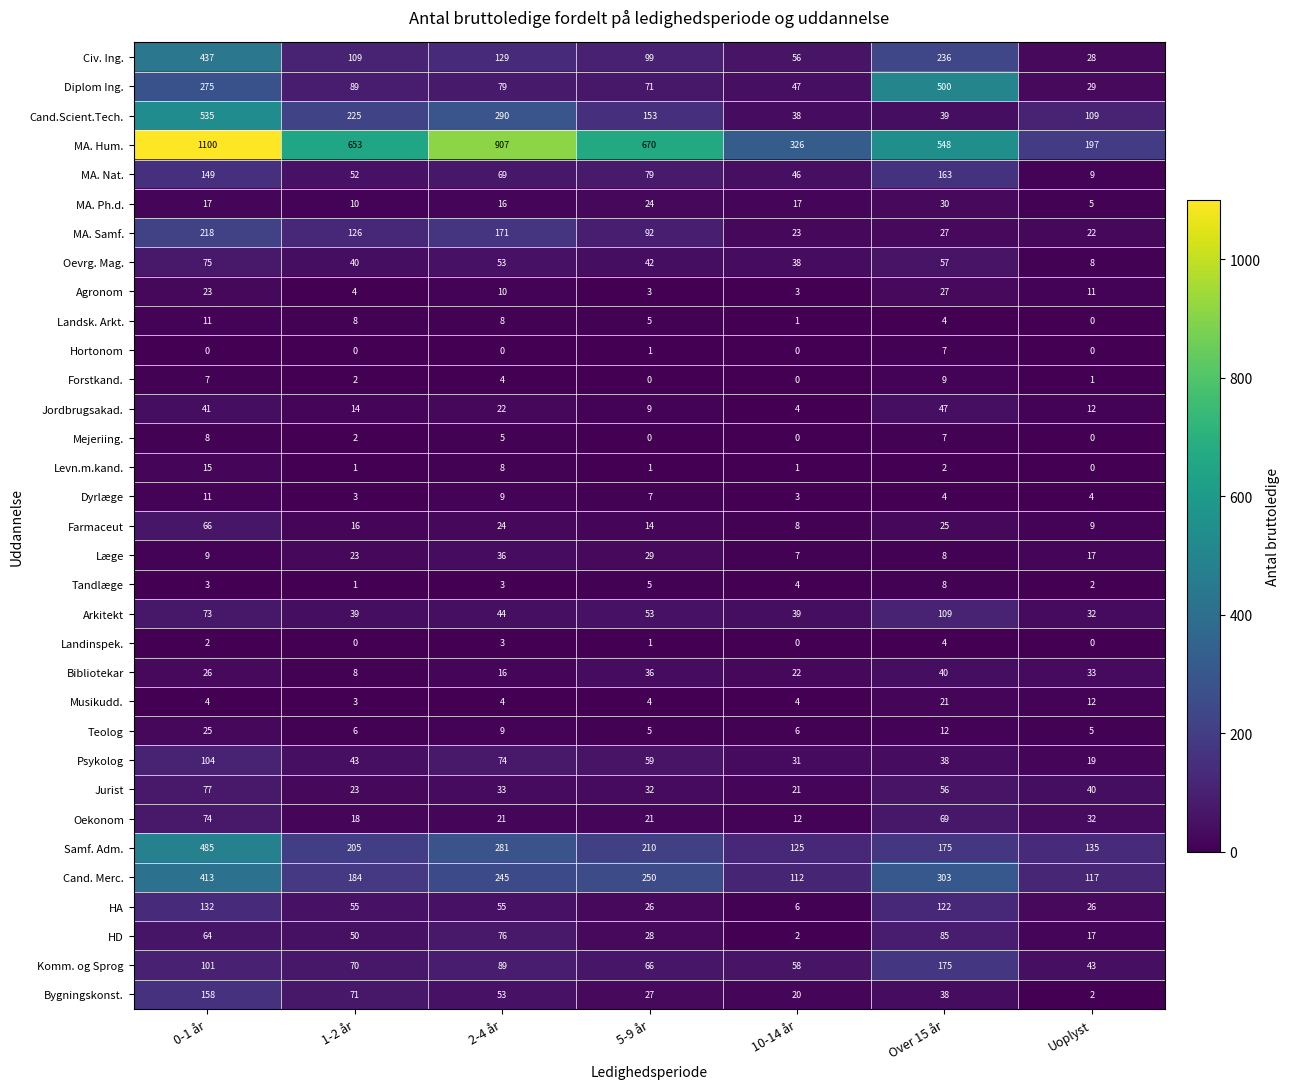

The value of Bibliotekar at 10-14 år is 22. True or false?

True